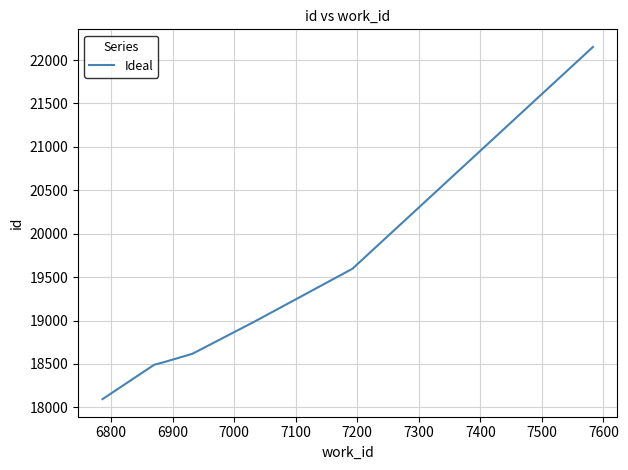

What is the greatest value displayed?

22151